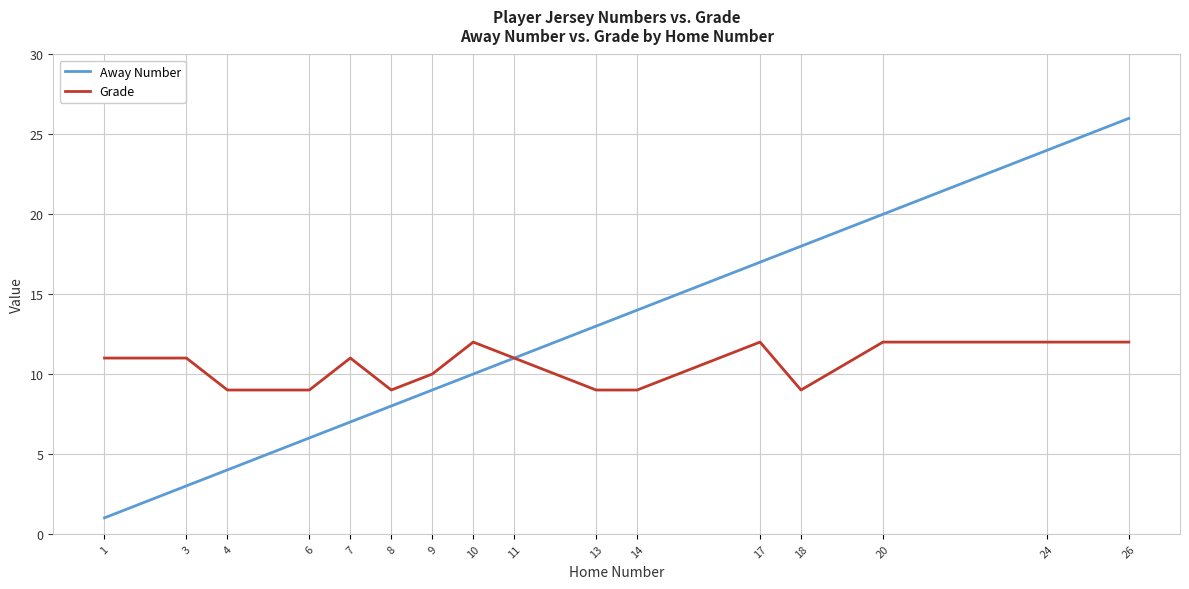

Does the chart have visible grid lines?

Yes